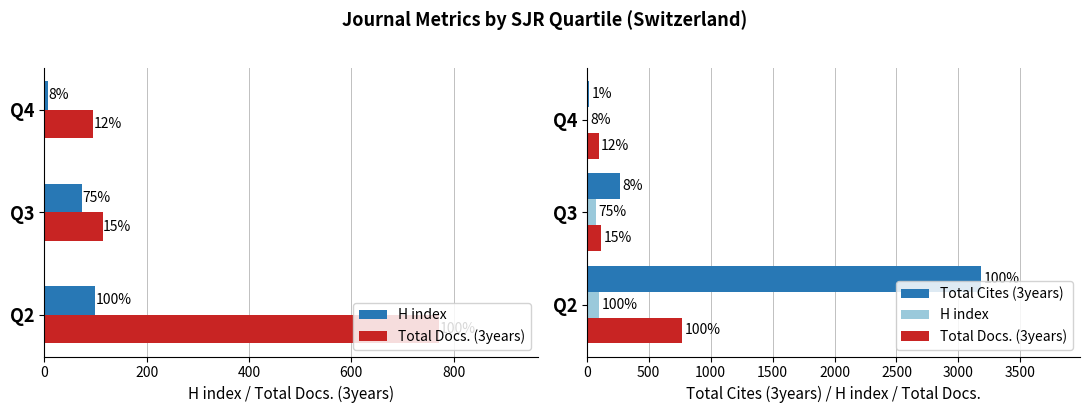

Count the number of categories in the chart.

3